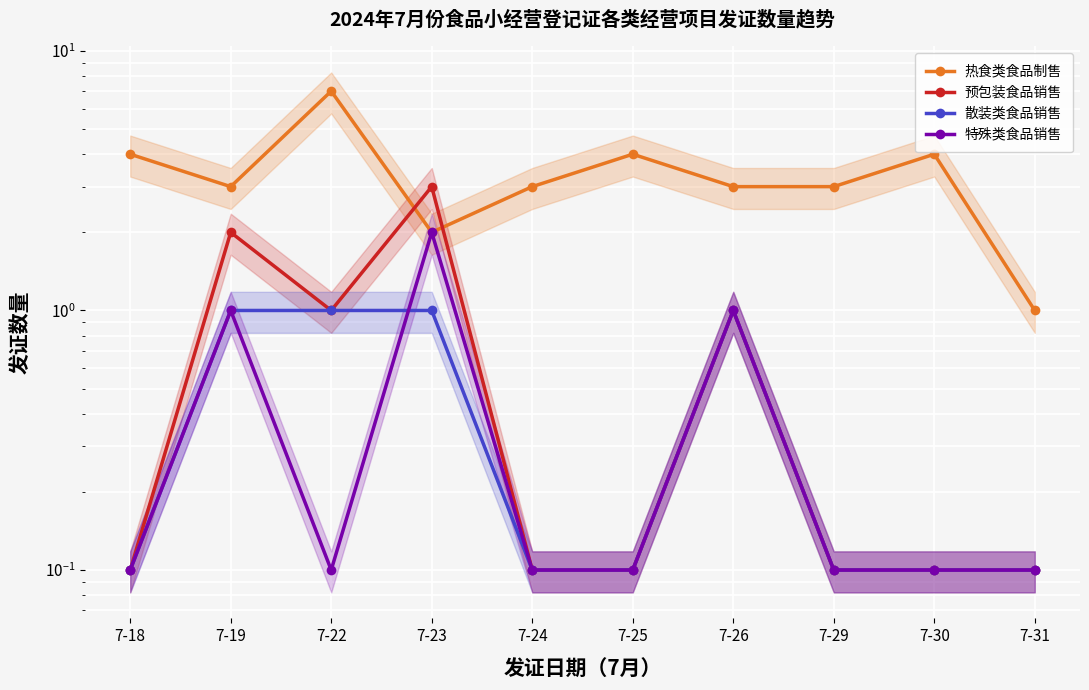

What are all the series names shown in the legend?

热食类食品制售, 预包装食品销售, 散装类食品销售, 特殊类食品销售